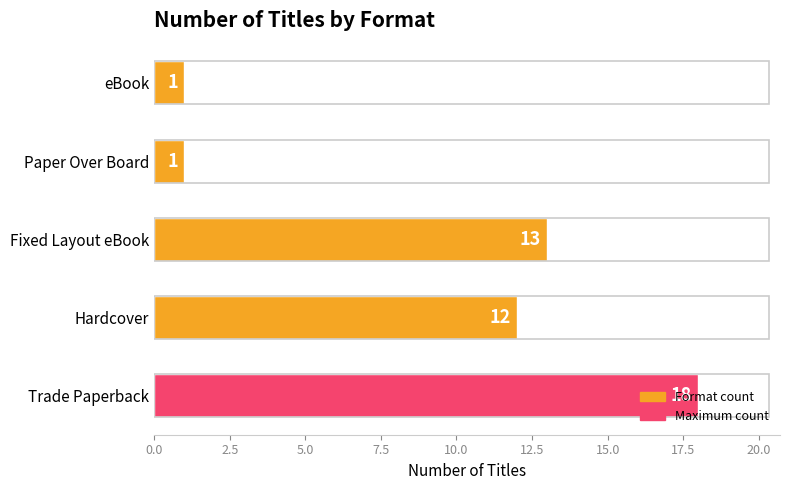

What is the minimum value shown in the chart?

1